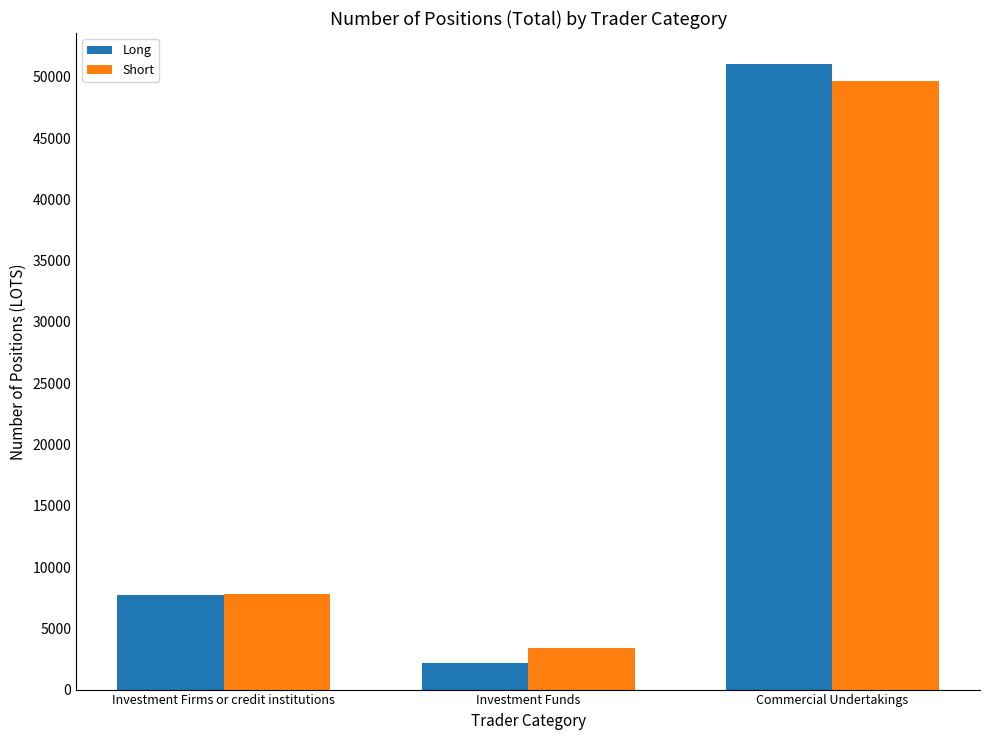

What is the difference between the maximum and minimum values in the Long series?

48858.2